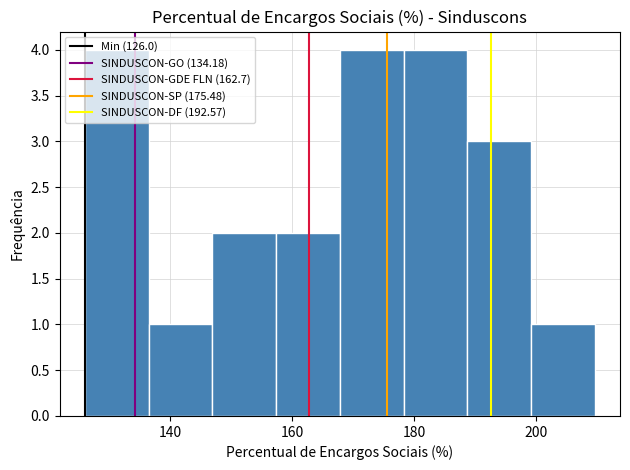

What is the height of the bar covering 178 to 188 on the x-axis? Neither the bar edges nor the heights are printed on the chart, so give them approximately, as read against the axes.

4